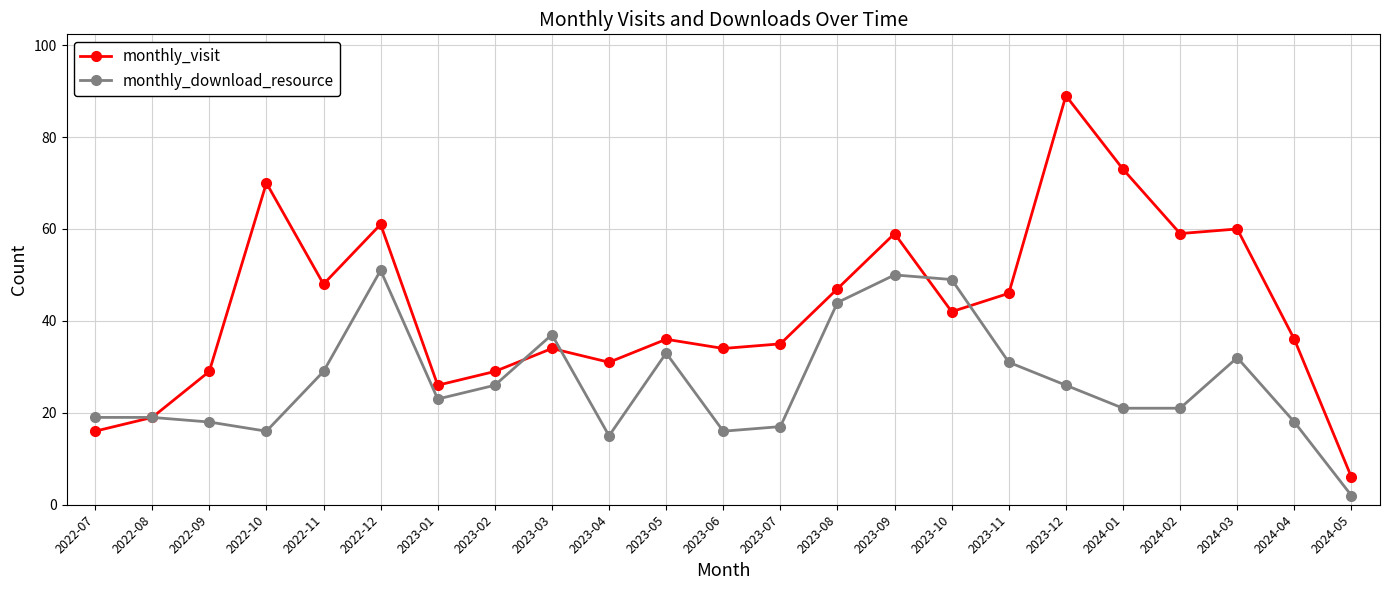

Which series ends up on top after the final intersection of monthly_download_resource and monthly_visit?

monthly_visit